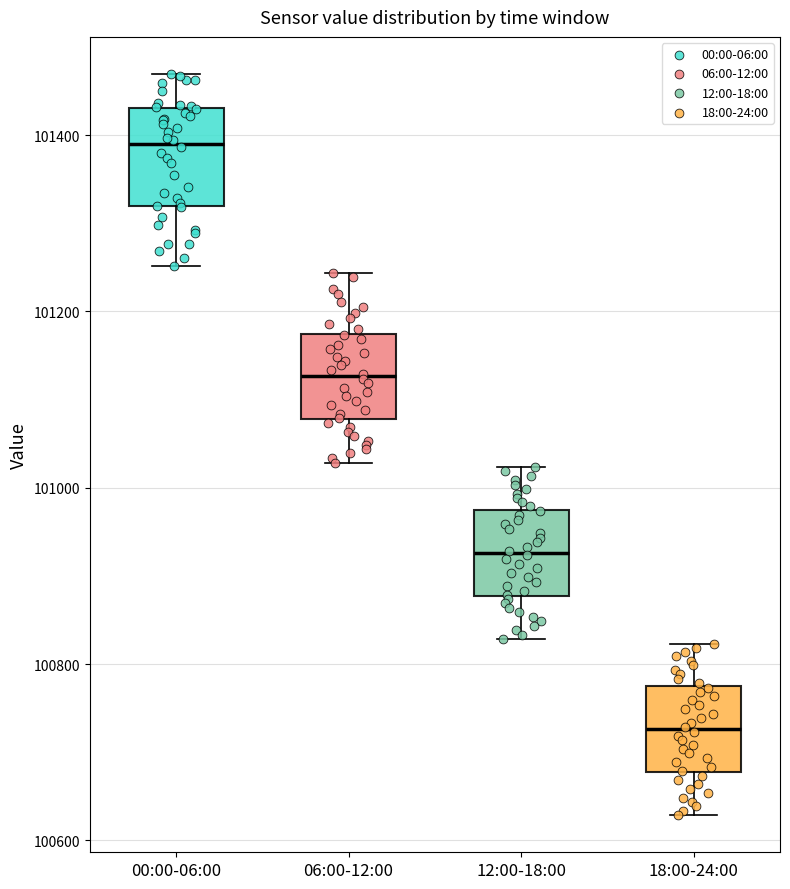

Where is the lower edge of the box for 12:00-18:00 on the y-axis? The values are not printed on the chart, so give them approximately, as read against the axis.

100880